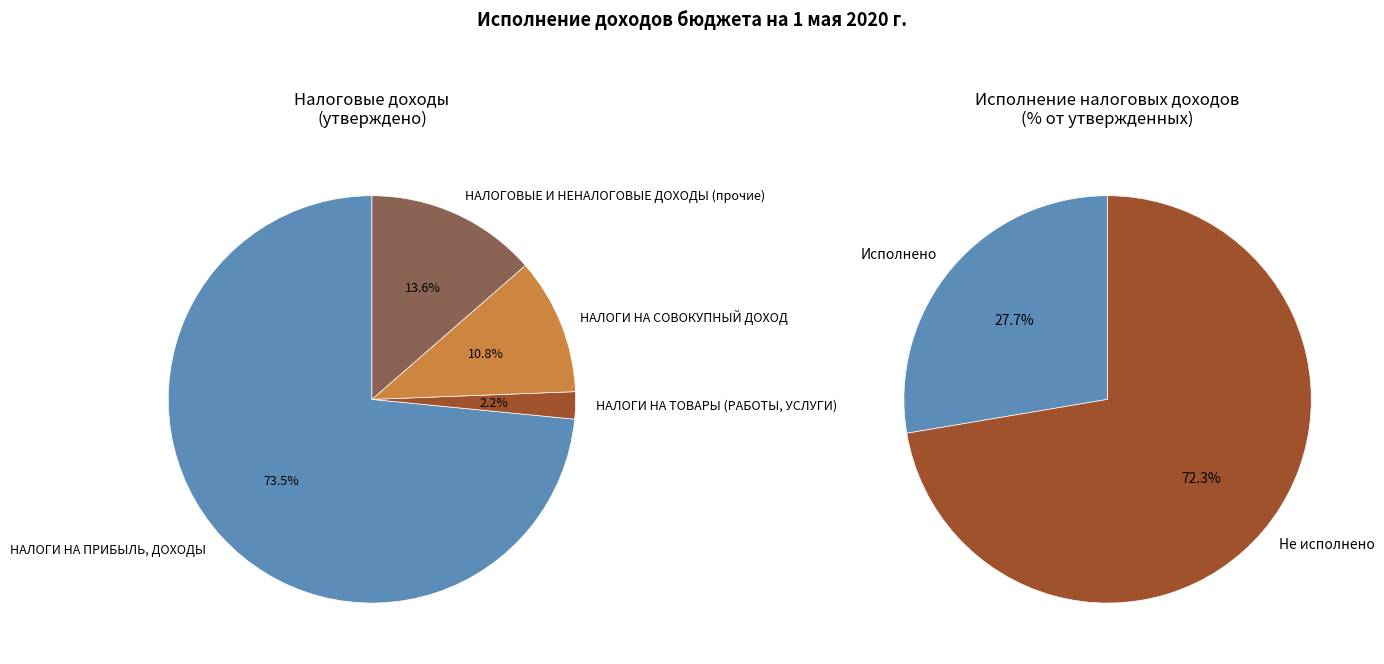

Rank the categories by value from highest to lowest.

НАЛОГИ НА ПРИБЫЛЬ, ДОХОДЫ, НАЛОГОВЫЕ И НЕНАЛОГОВЫЕ ДОХОДЫ (прочие), НАЛОГИ НА СОВОКУПНЫЙ ДОХОД, НАЛОГИ НА ТОВАРЫ (РАБОТЫ, УСЛУГИ)